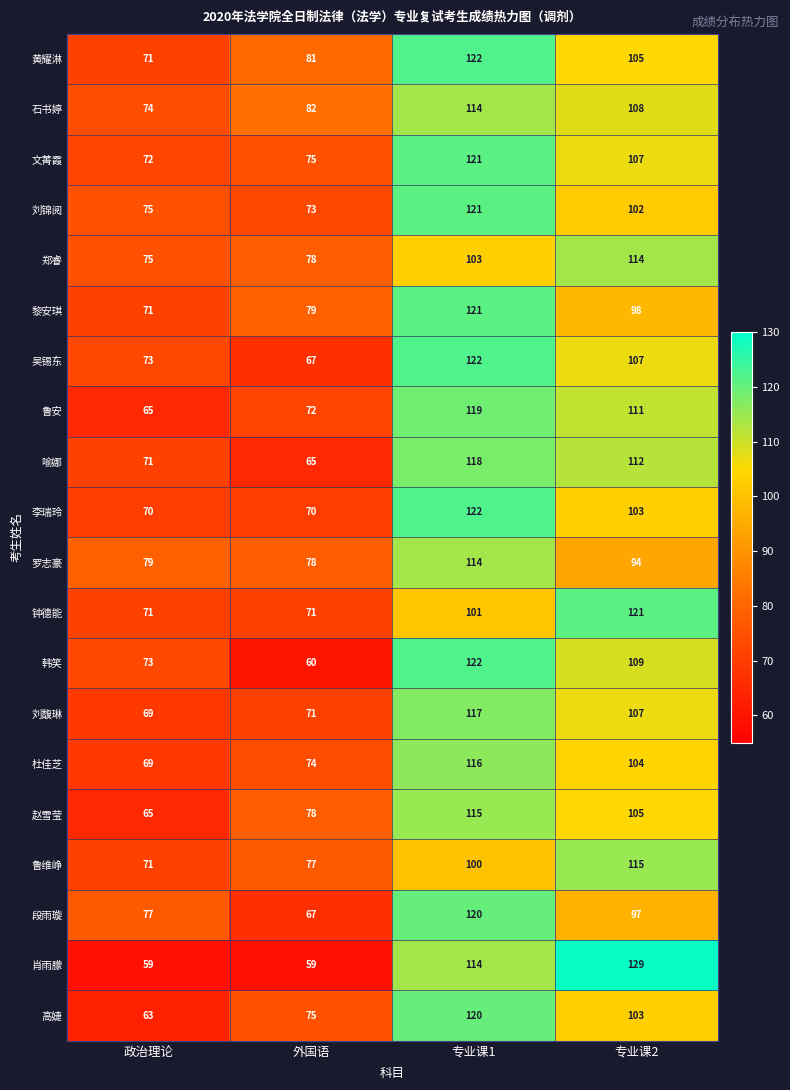

How many distinct data groups are displayed?

20